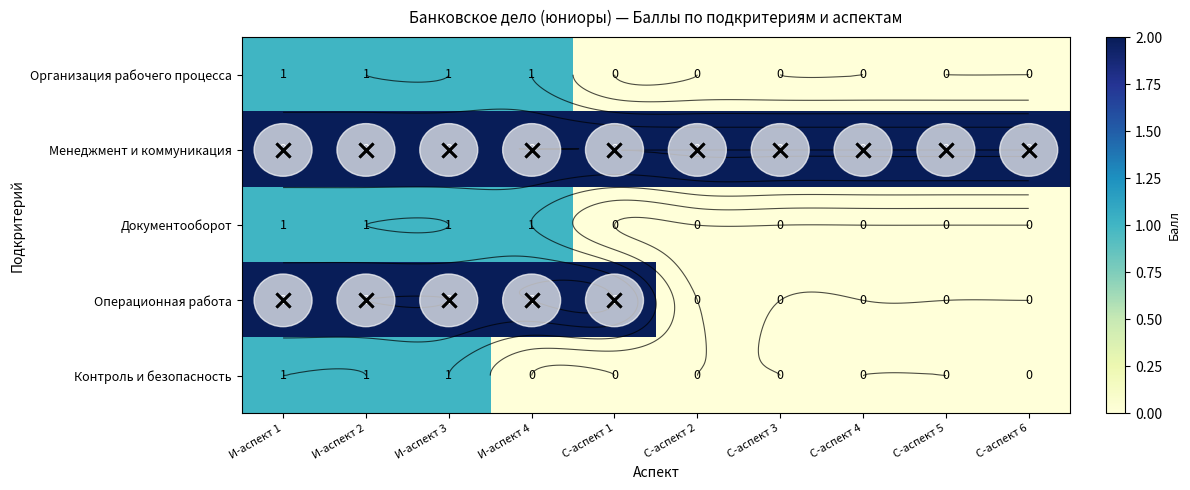

Count the number of data series in this chart.

5